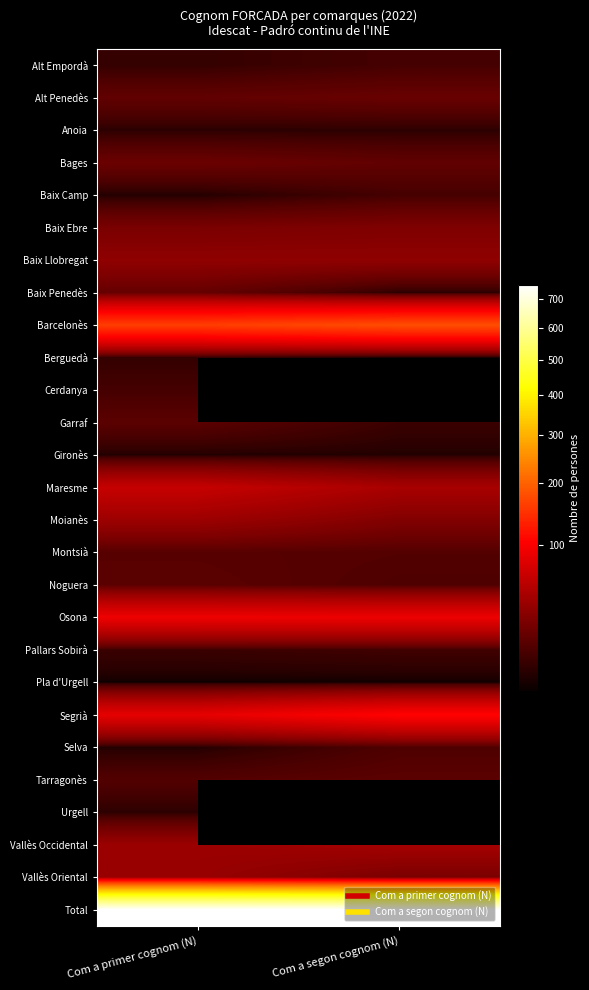

The Anoia series shows 6.0 at Com a primer cognom (N). True or false?

True